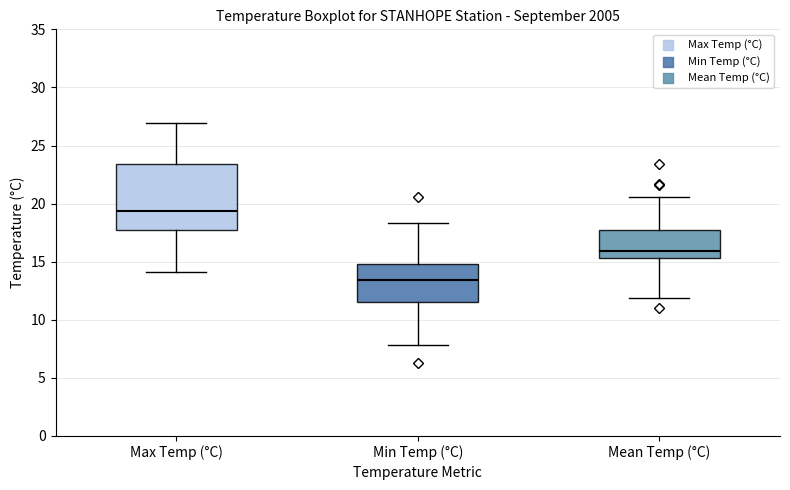

Comparing the boxes themselves (not the whiskers), which one is the tallest?

Max Temp (°C)